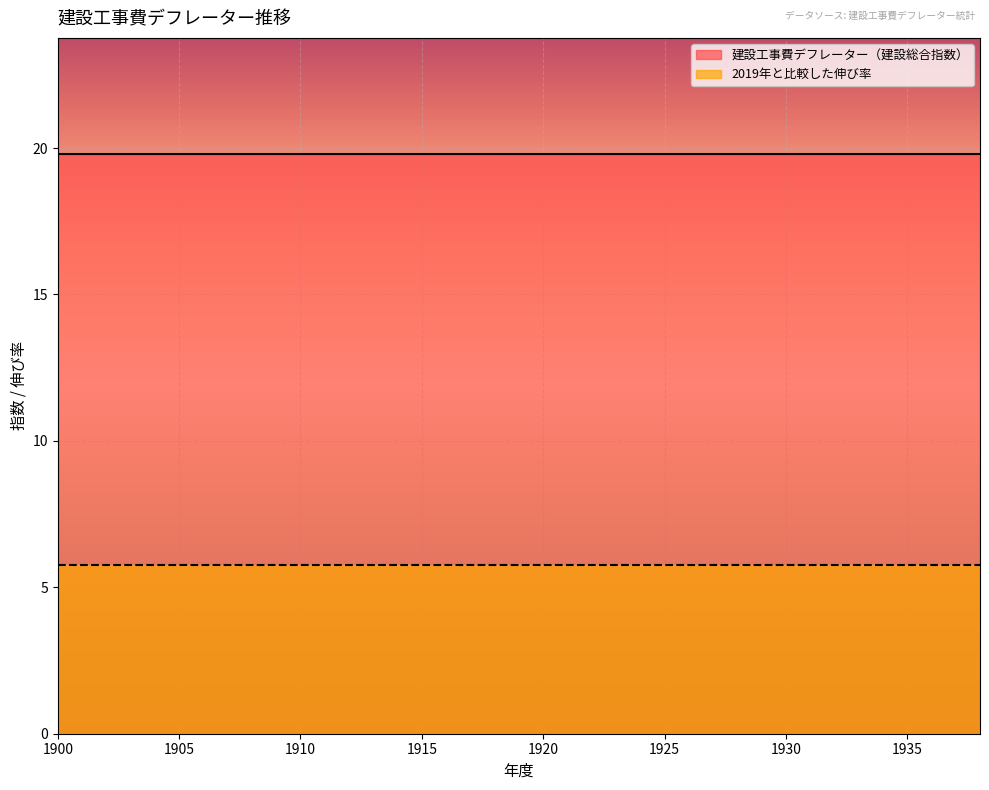

True or false: 建設工事費デフレーター（建設総合指数） has more than 0 points higher than both neighbors.

False